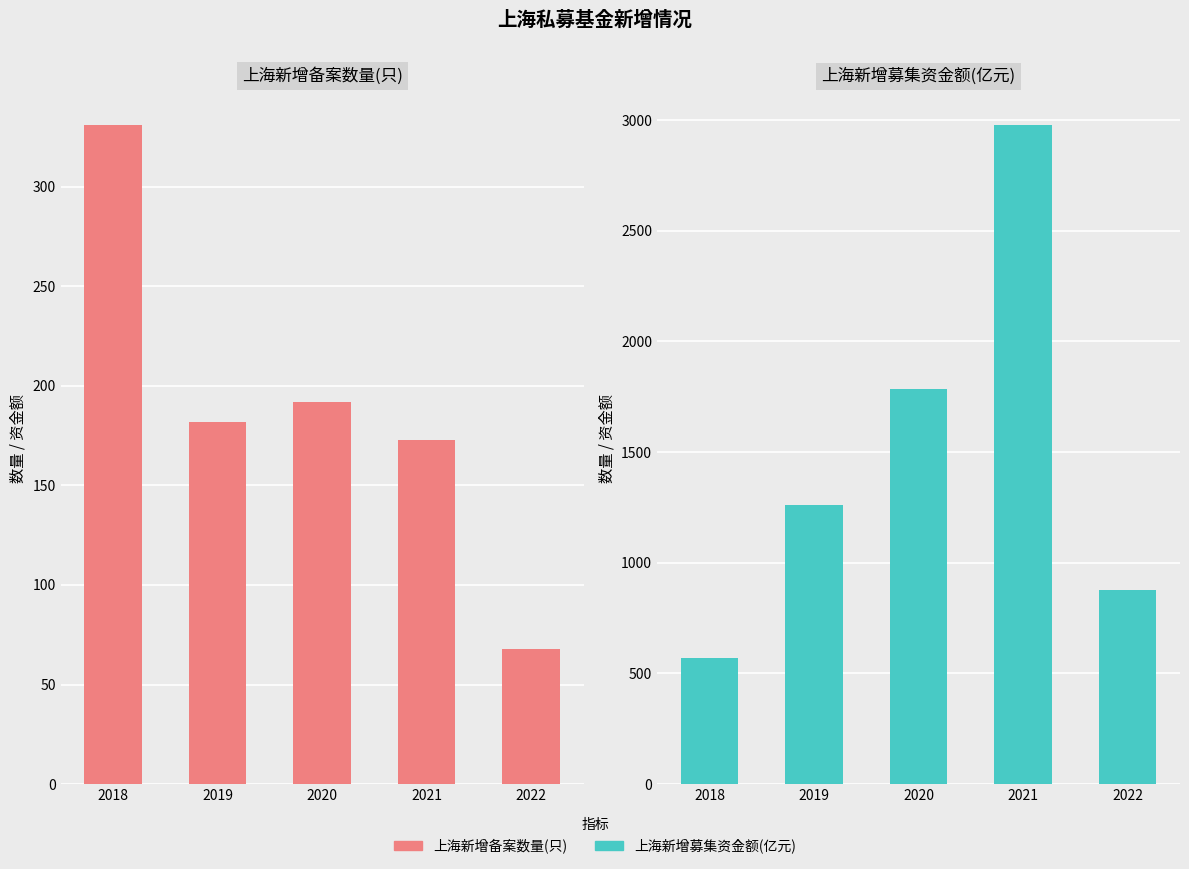

What are all the series names shown in the legend?

上海新增备案数量(只), 上海新增募集资金额(亿元)